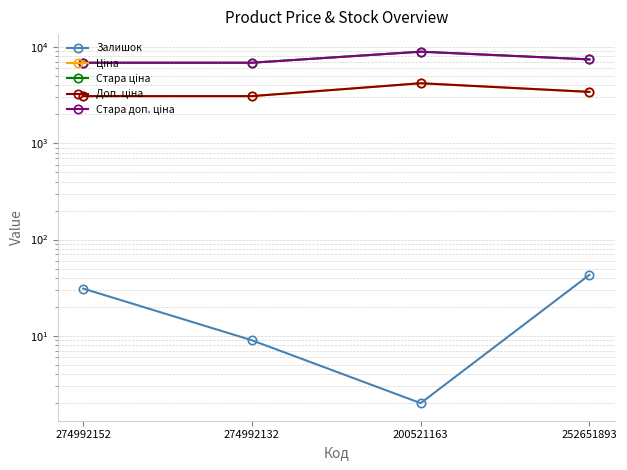

Between 274992152 and 252651893, which series saw the biggest shift?

Стара ціна